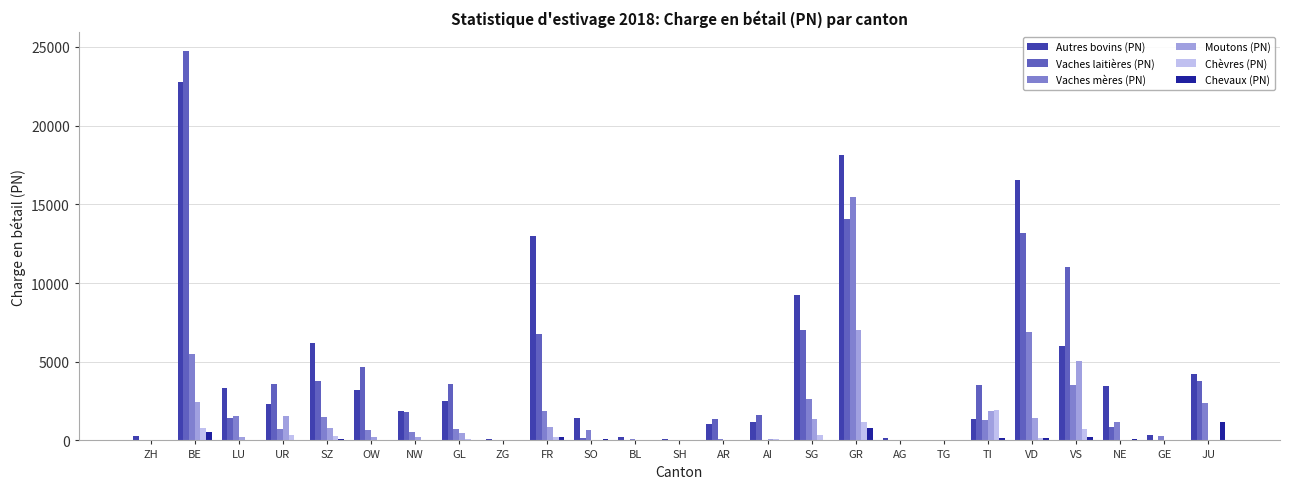

Which category has the highest value across all series?

BE